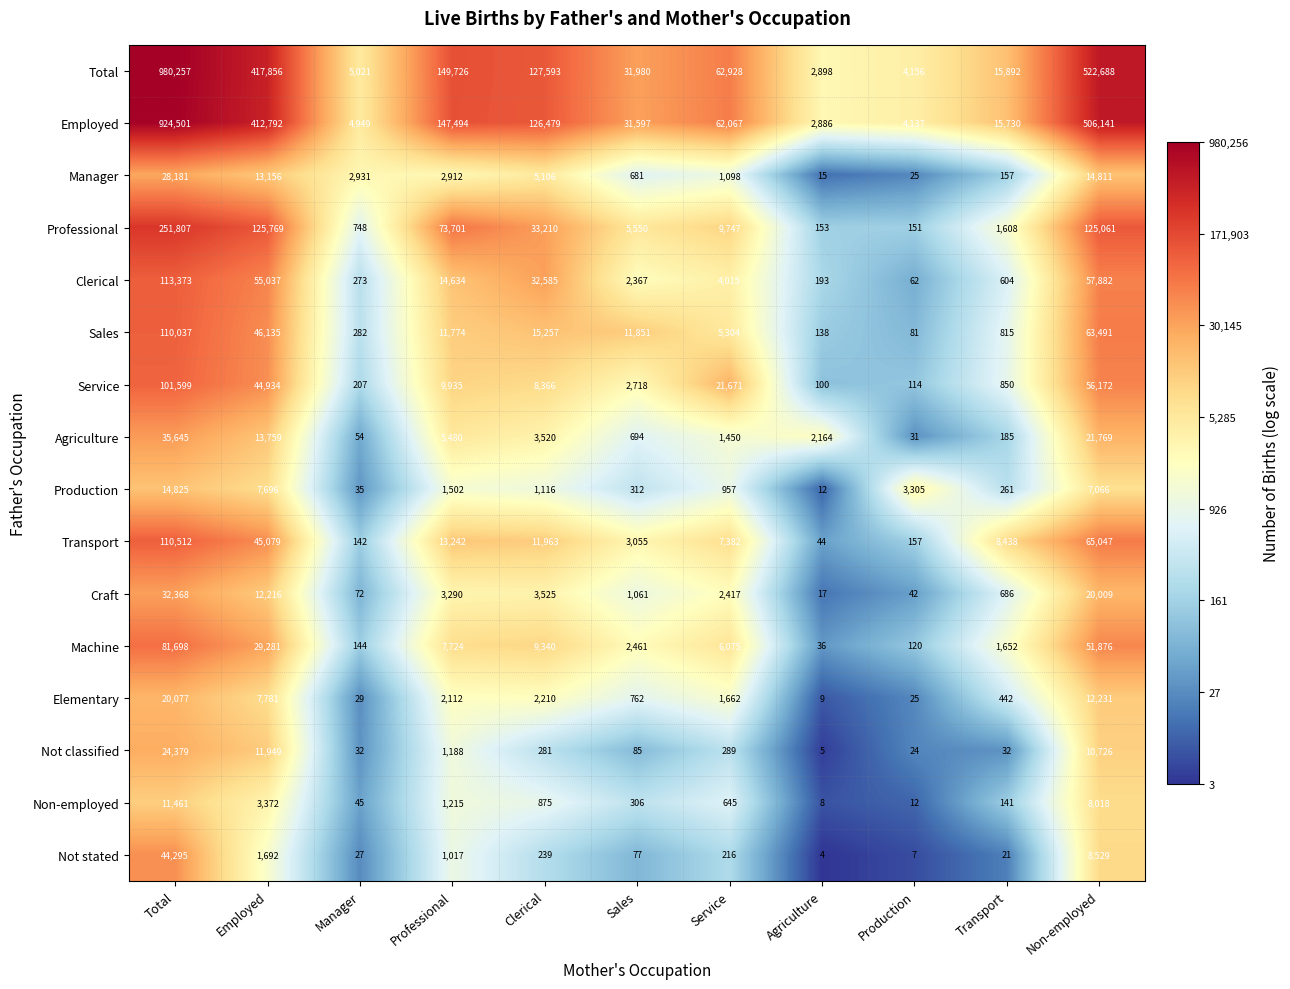

What is the maximum value shown in the chart?

980257